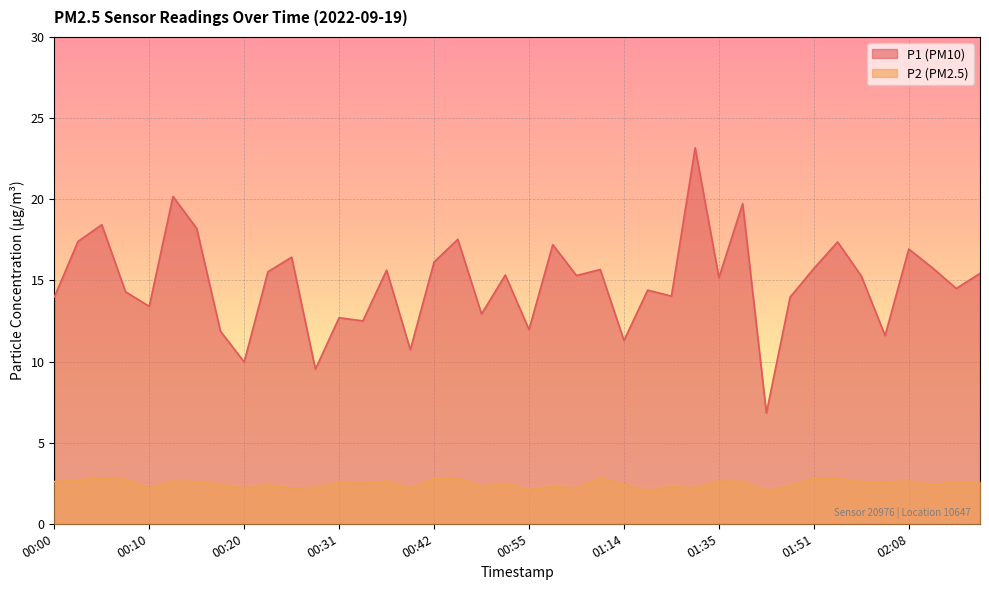

Which series has the widest spread of values?

P1 (PM10)